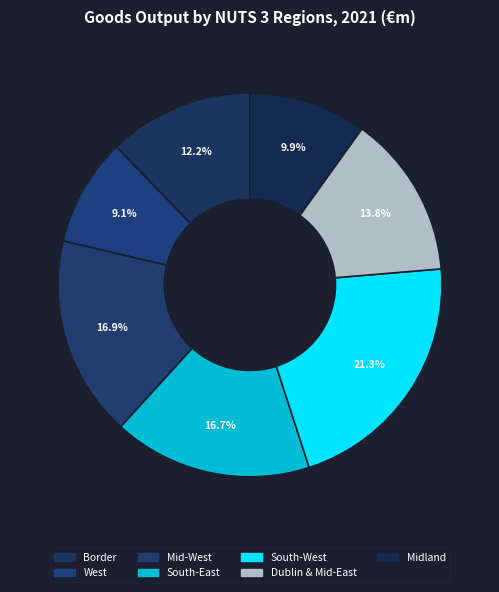

How many segments does this pie chart have?

7